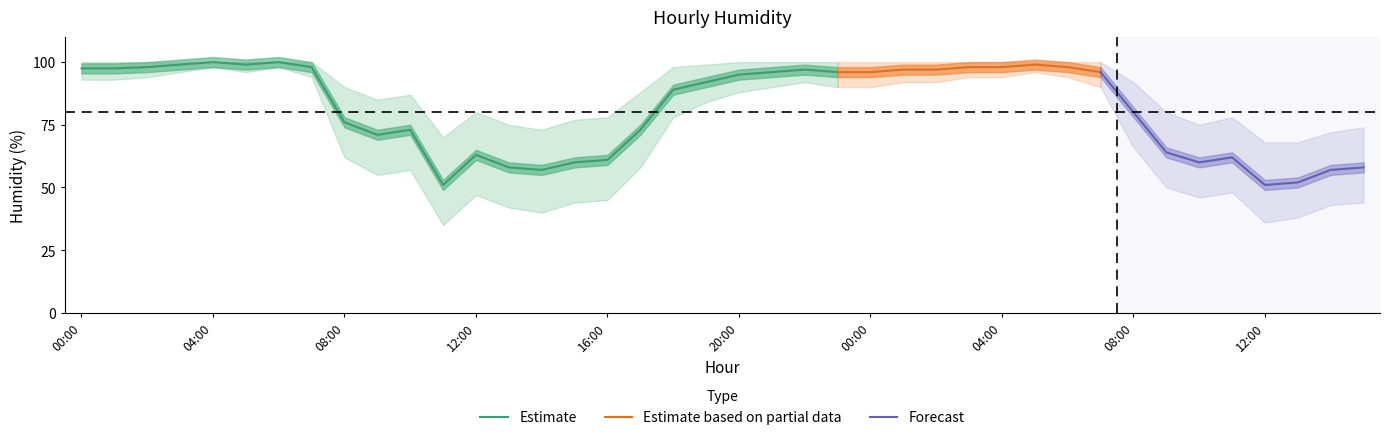

What is the difference between the humid_upper values at 15 and 05?

26.0